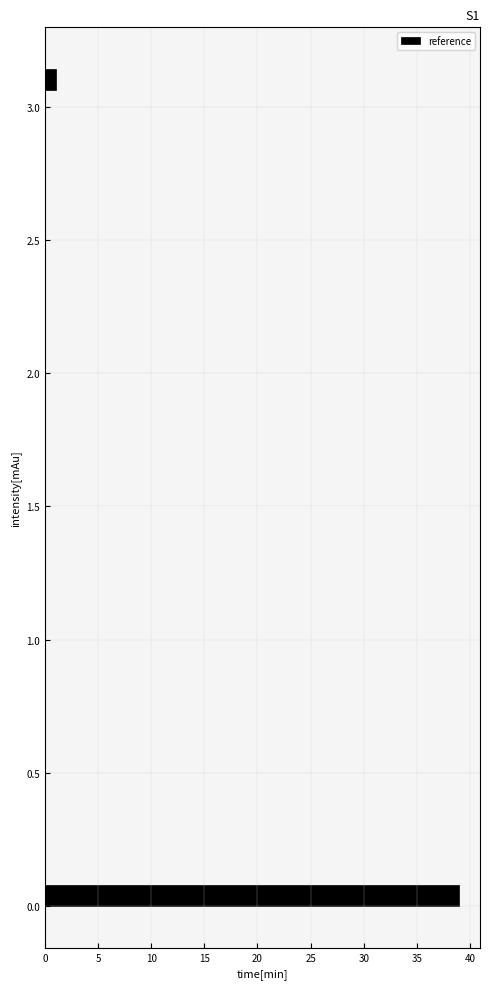

Read against the y-axis, roughly where is the centre of the longest bar?

0.05